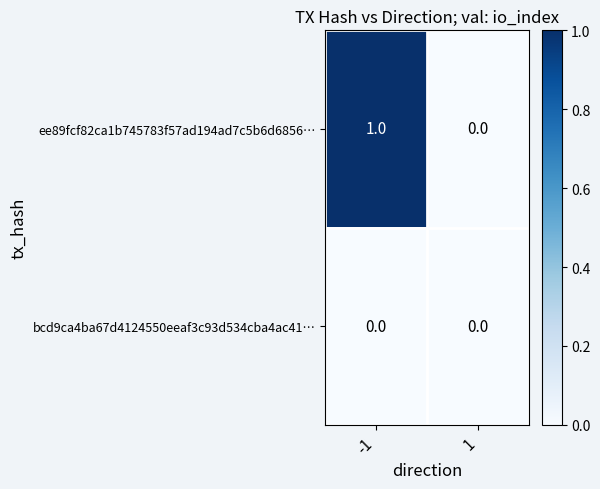

List the series in order of their peak value, highest first.

ee89fcf82ca1b745783f57ad194ad7c5b6d6856…, bcd9ca4ba67d4124550eeaf3c93d534cba4ac41…